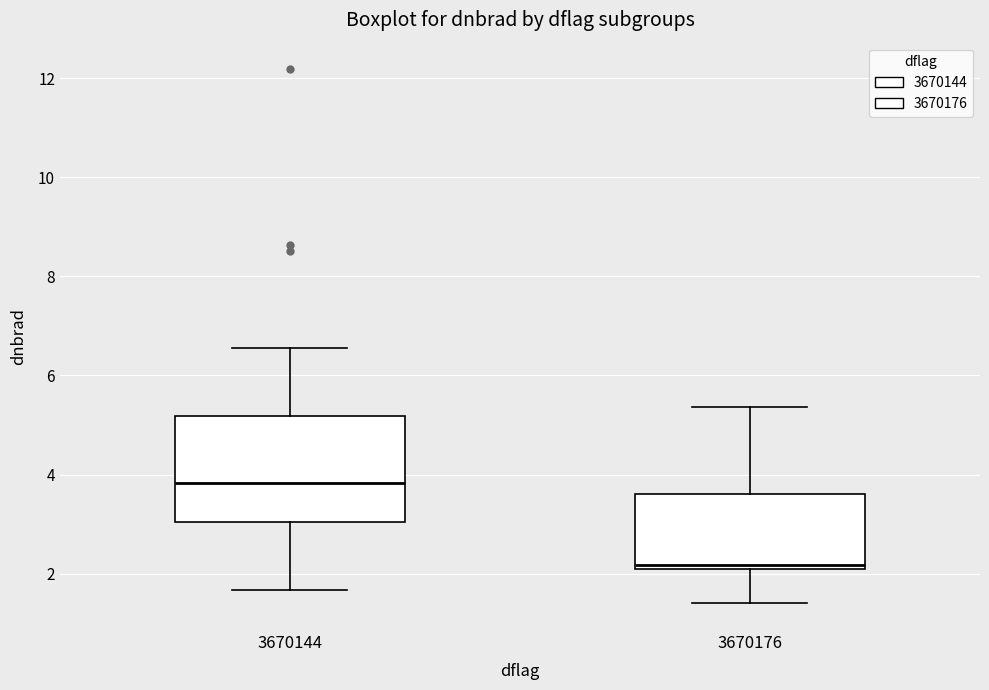

Comparing the boxes themselves (not the whiskers), which one is the tallest?

3670144